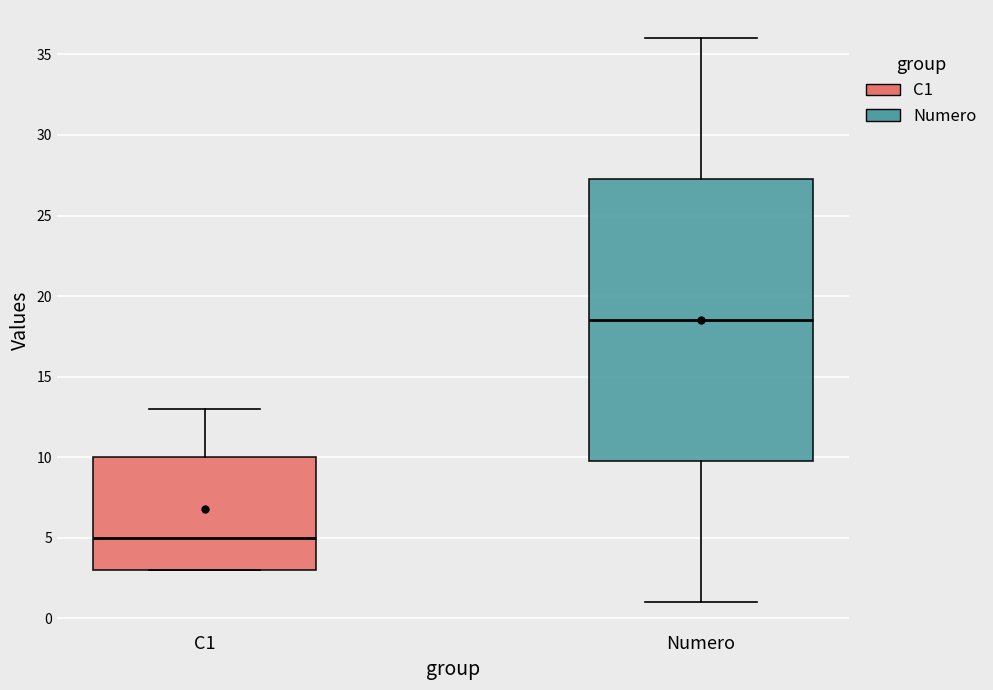

Which box's median line is the lowest?

C1